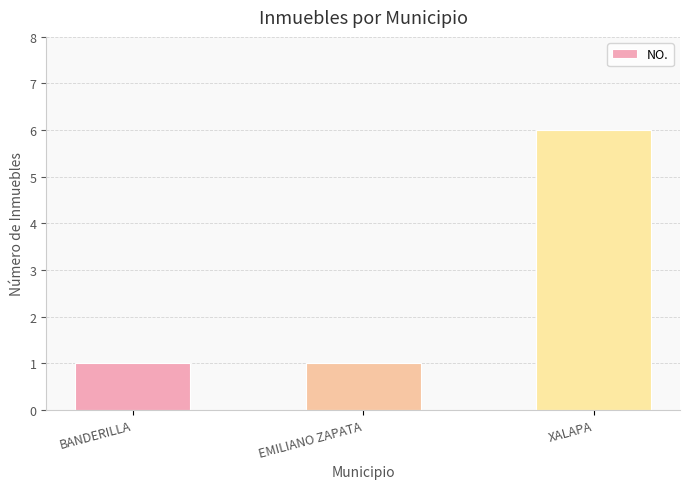

Reading right to left, transcribe all the data shown in this chart.

6	1	1